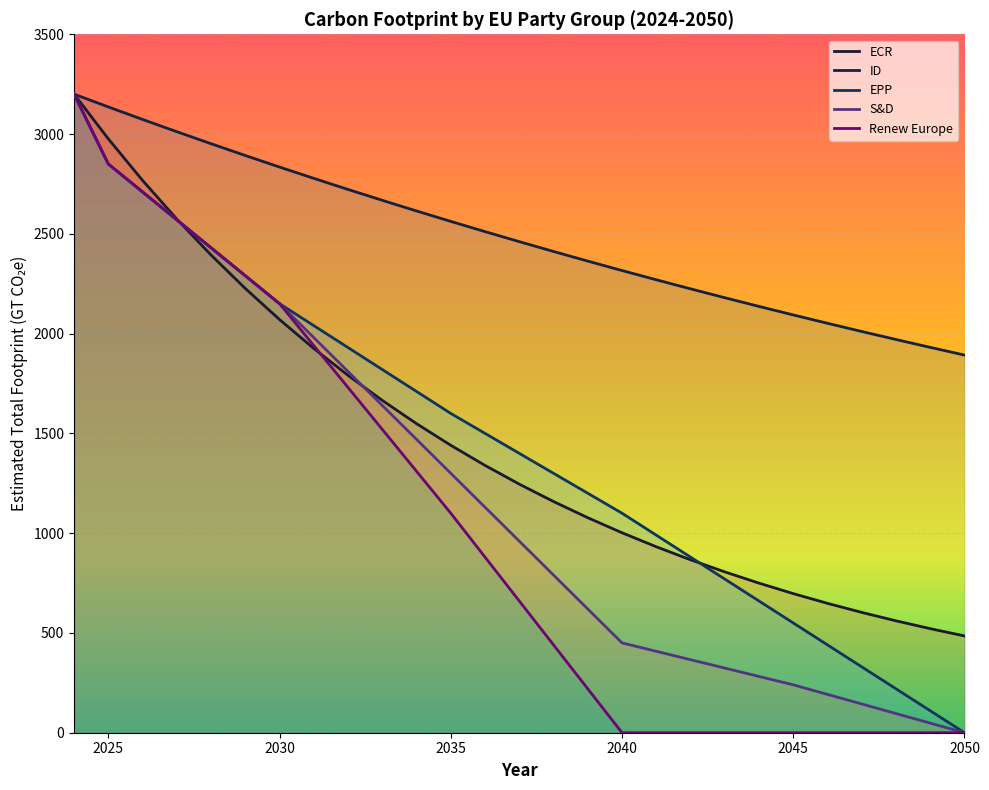

At which category is the sum across all series the highest?

2024